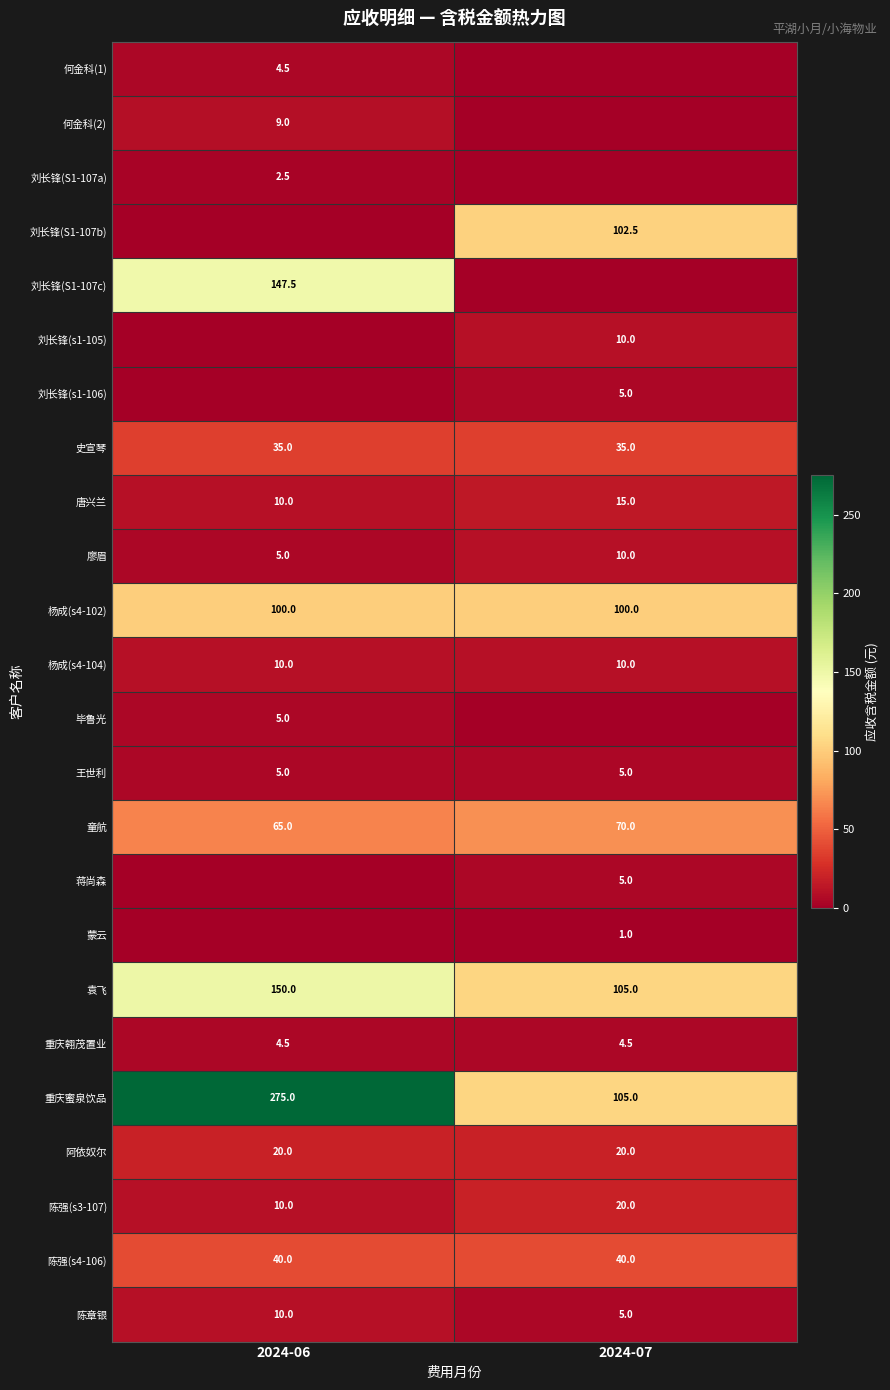

The 蒋尚森 series shows 5.0 at 2024-07. True or false?

True